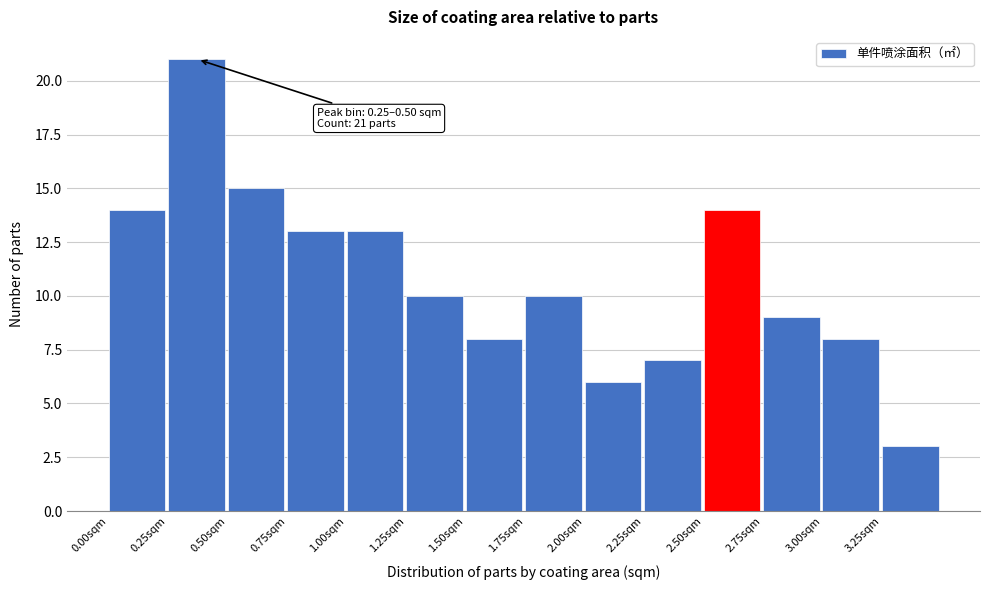

Over which range of the x-axis is the bar tallest?

0.25 to 0.50